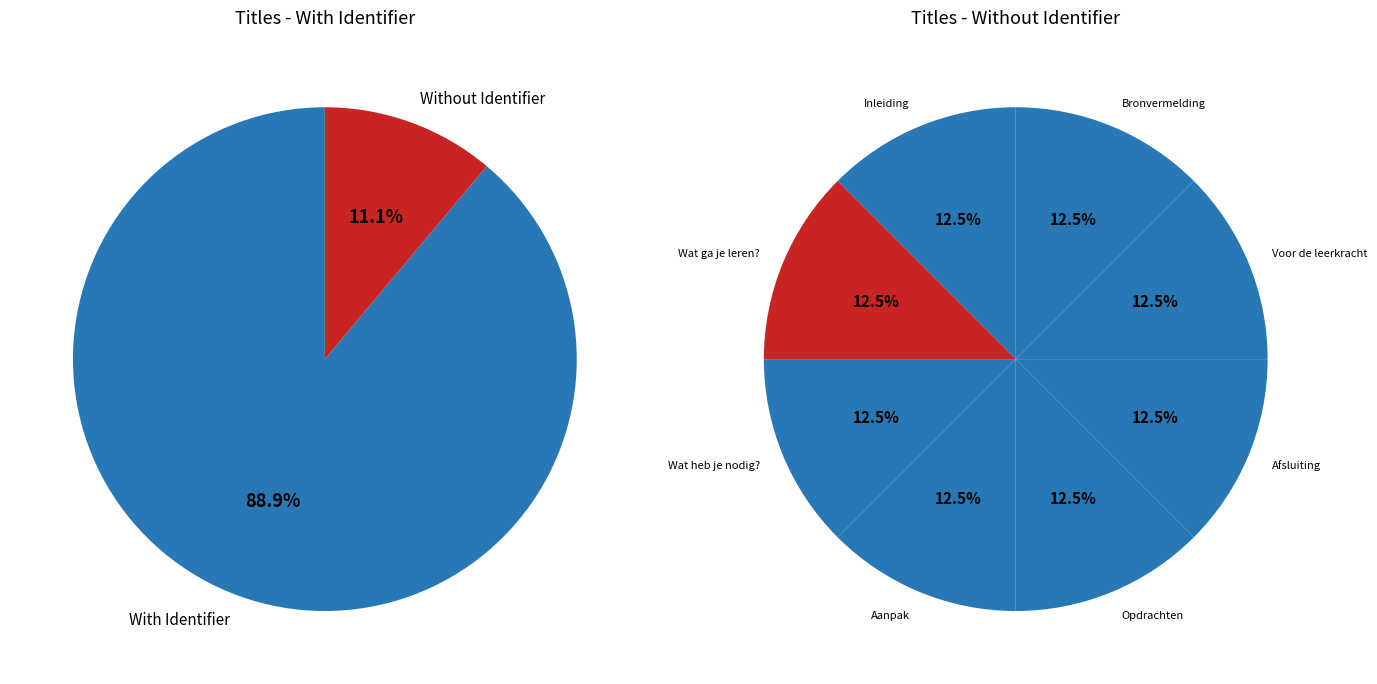

Between Opdrachten and Bronvermelding, which is larger?

Bronvermelding